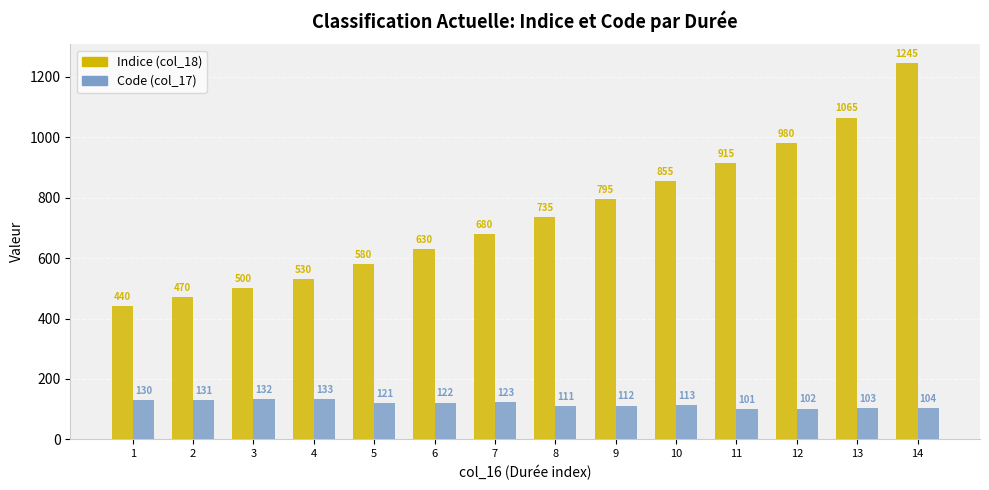

What is the value of the Code (col_17) bar at the 4th from the left?

133